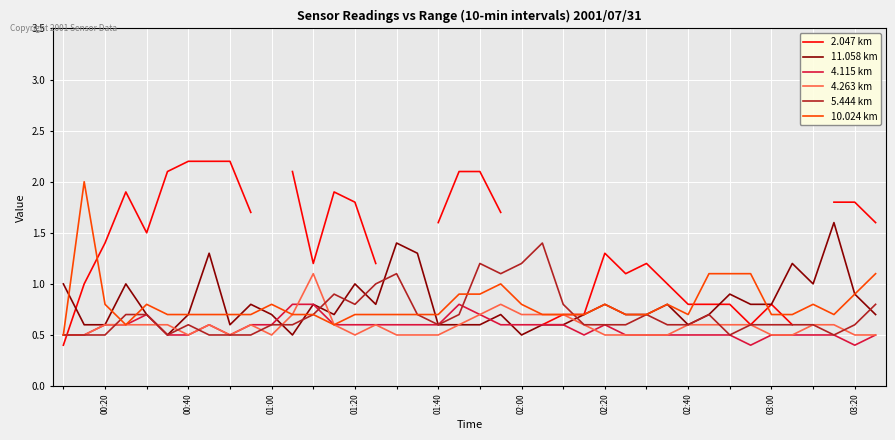

What is the highest value of the 4.263 km series?

1.1